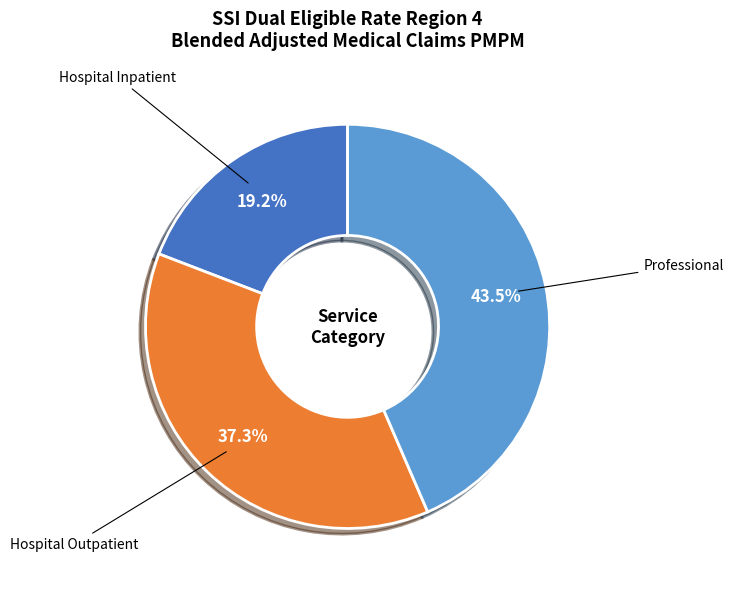

To the nearest percent, what percentage of the pie is Hospital Outpatient?

37%